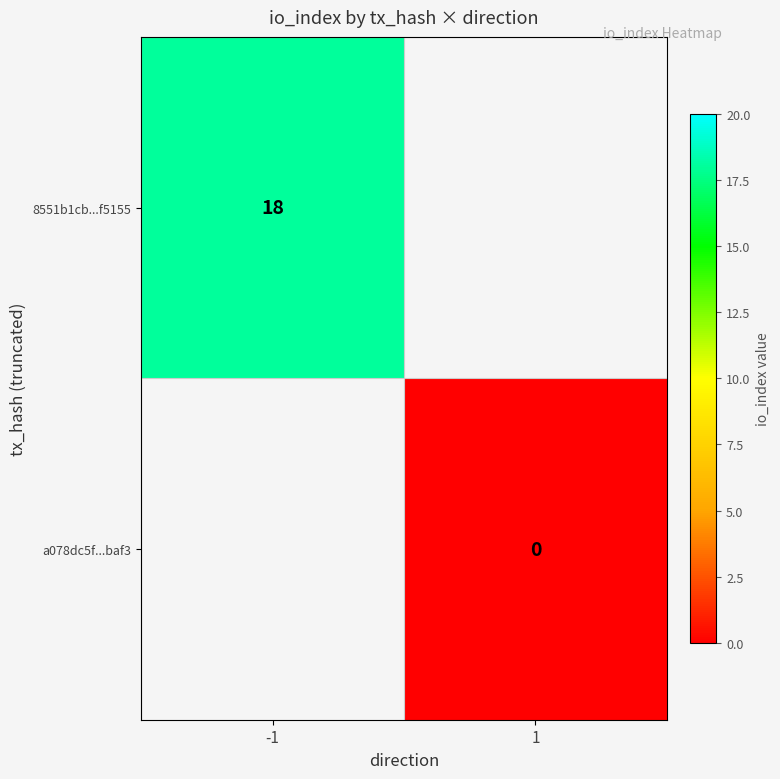

At how many categories does at least one series exceed 6?

1